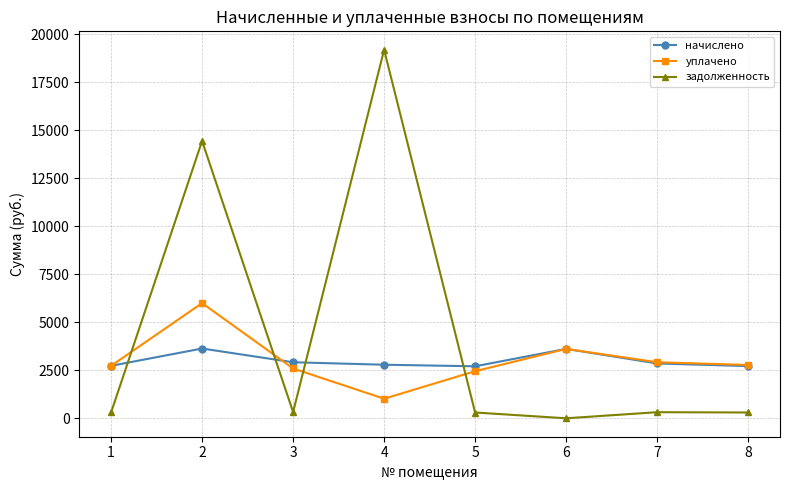

What is the spread (max minus min) of values at 4?

18179.5